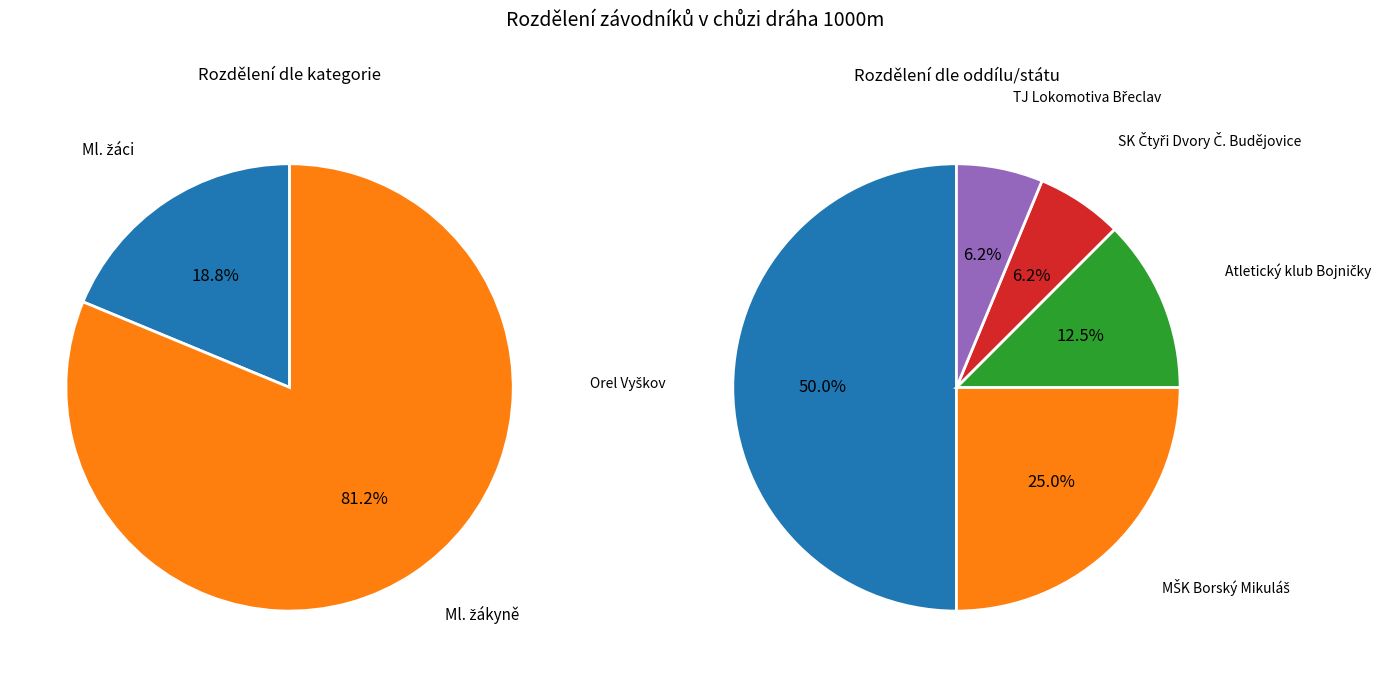

Which has a higher value, Ml. žáci or Ml. žákyně?

Ml. žákyně